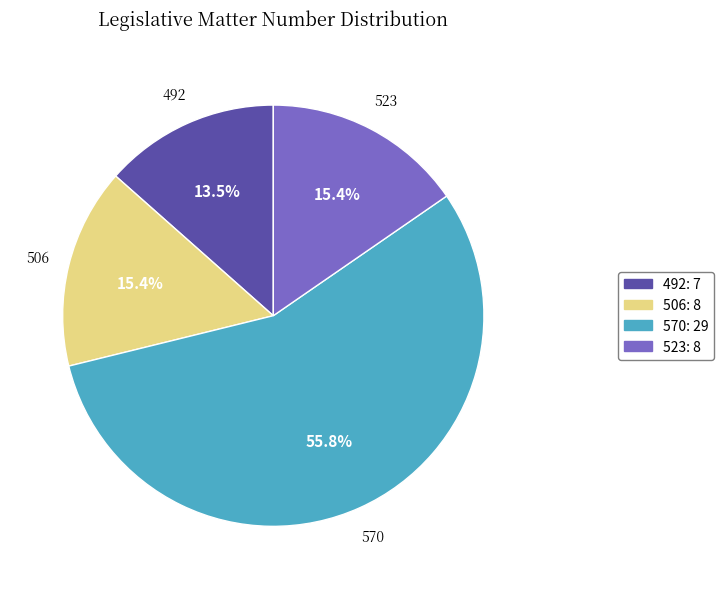

How many segments does this pie chart have?

4